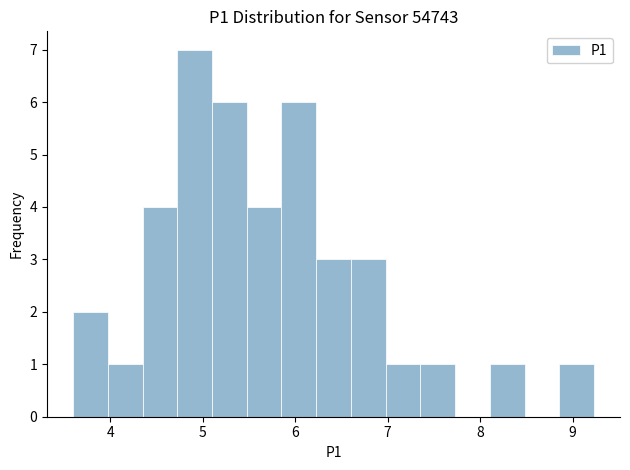

Around what value on the x-axis is the tallest bar? Give the approximate position of its centre, as read against the axis.

4.9